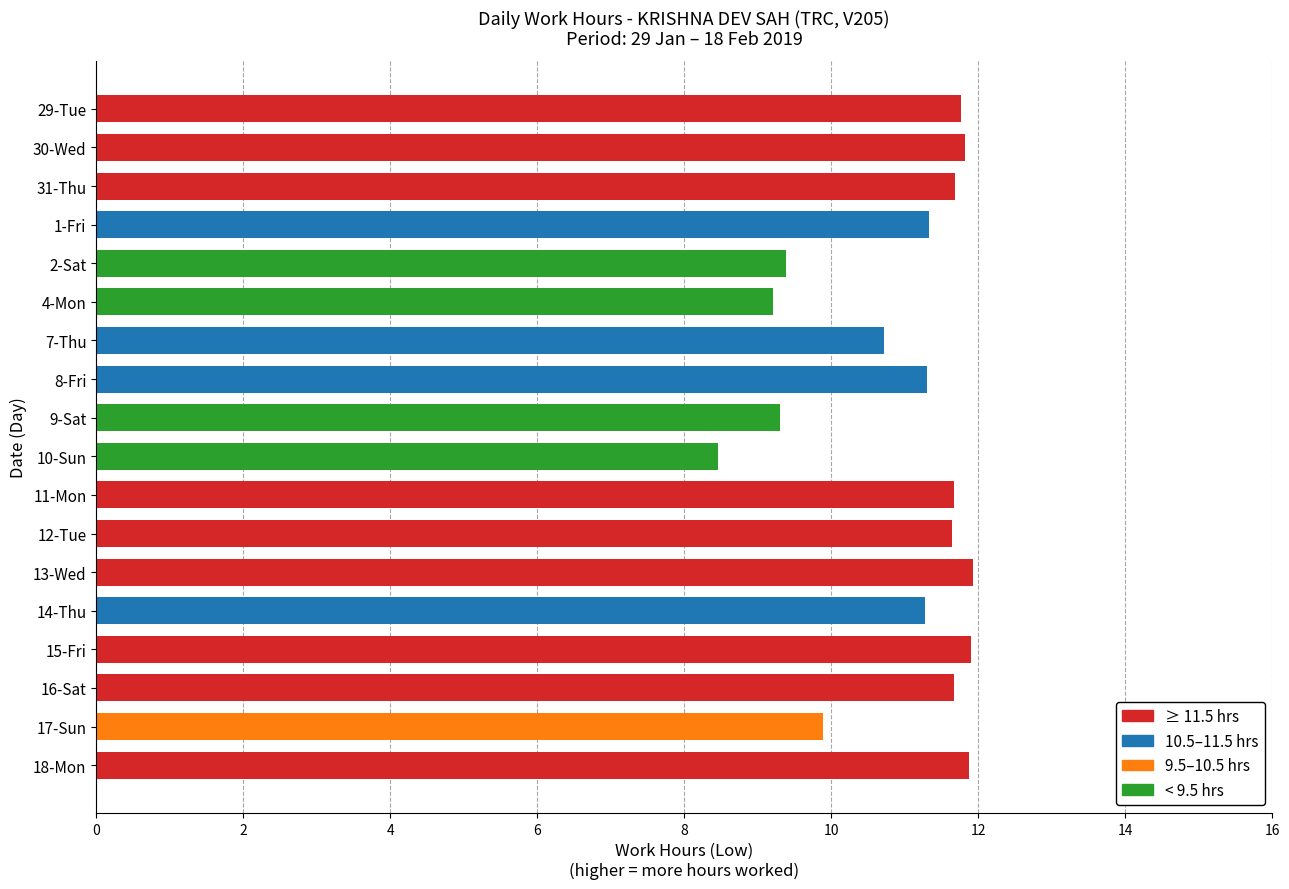

What is the difference between the maximum and minimum values?

3.5